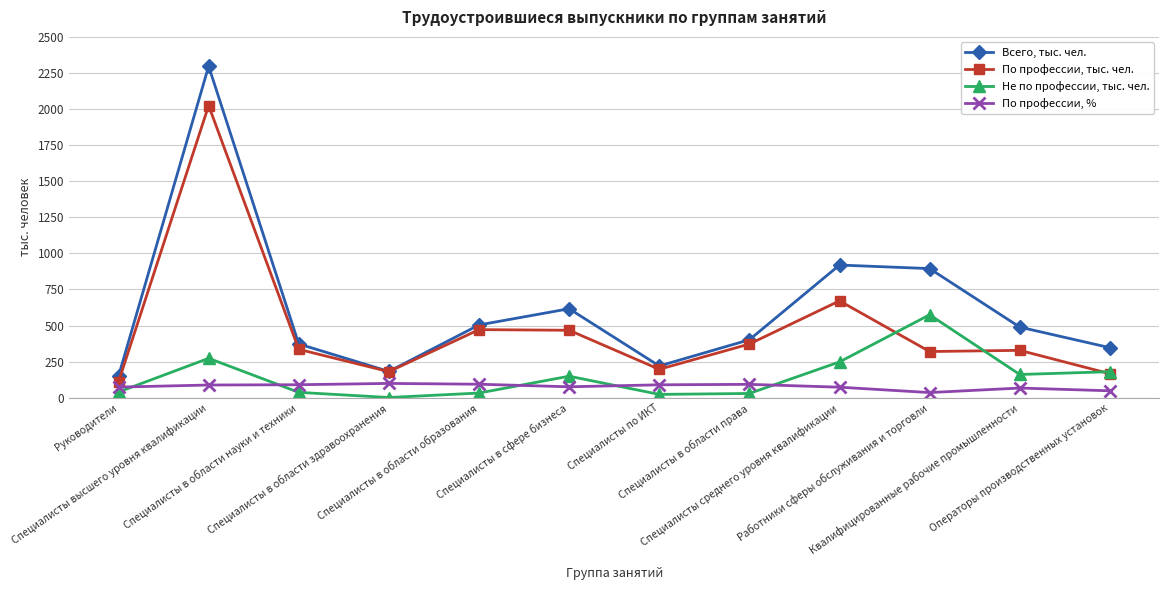

At Квалифицированные рабочие промышленности, list the series in order from smallest to largest.

По профессии, %, Не по профессии, тыс. чел., По профессии, тыс. чел., Всего, тыс. чел.